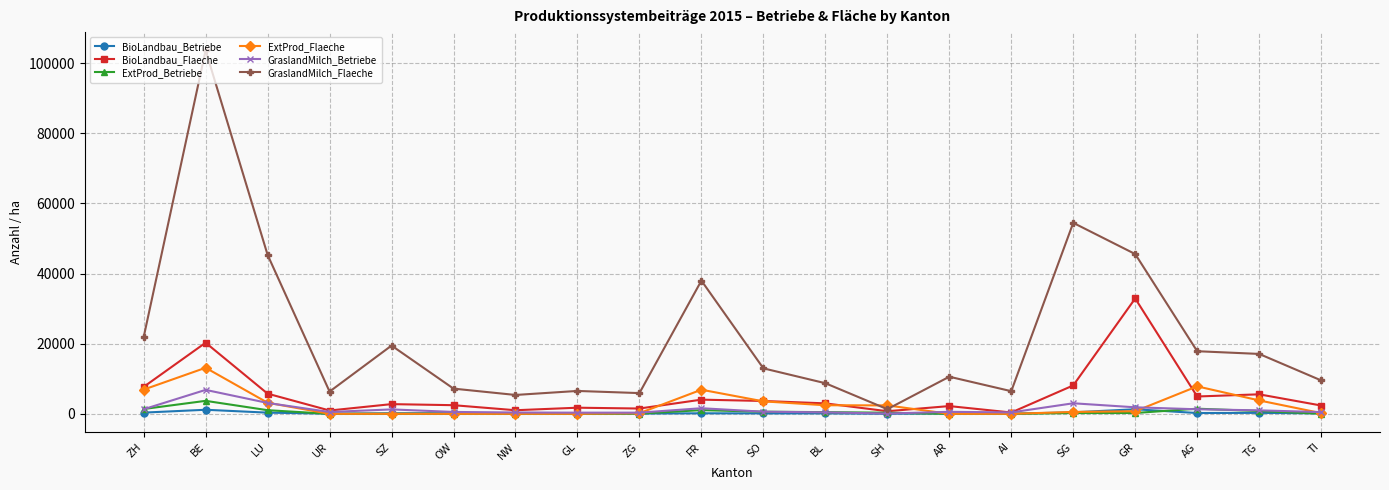

How many series are shown in this chart?

6